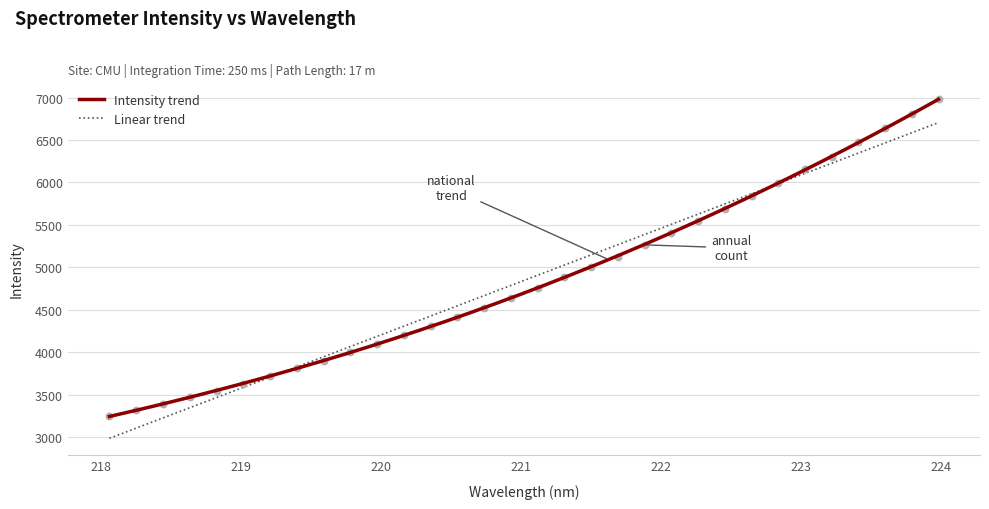

Approximately how many times larger is the value at 219.589 compared to 223.0264?

0.6